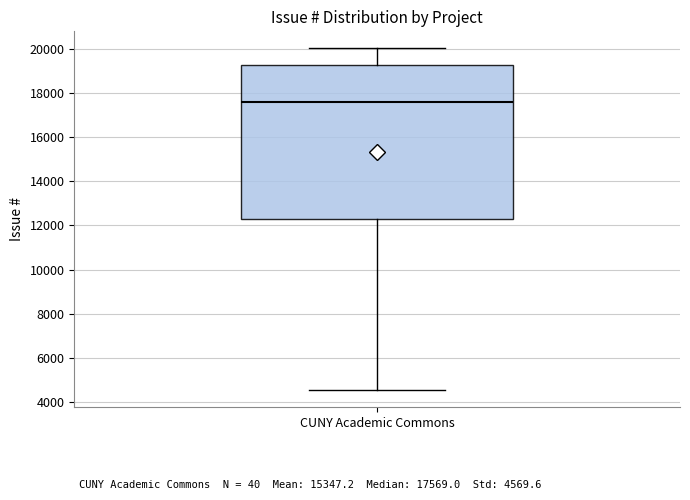

Read this box plot against the y-axis: the position of the median line, the range covered by the box, and the ends of both whiskers. The values are not printed on the chart, so give them approximately, as read against the axis.

median 17600, box 12200 to 19200, whiskers 4600 to 20000